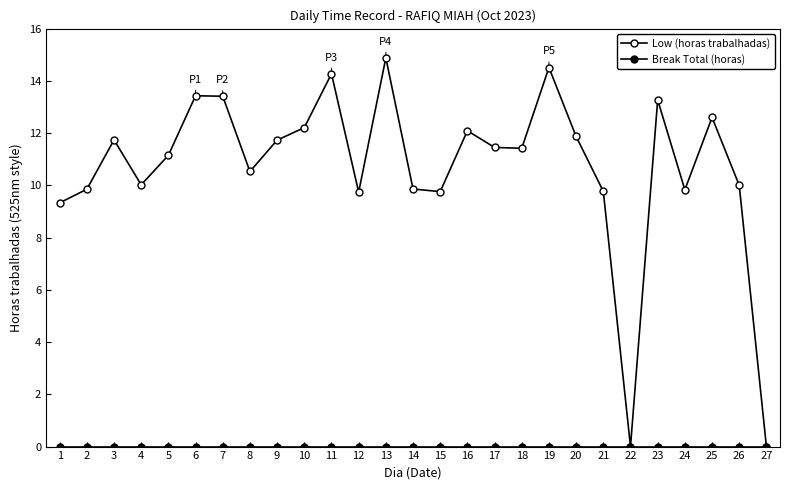

Does the chart have visible grid lines?

No